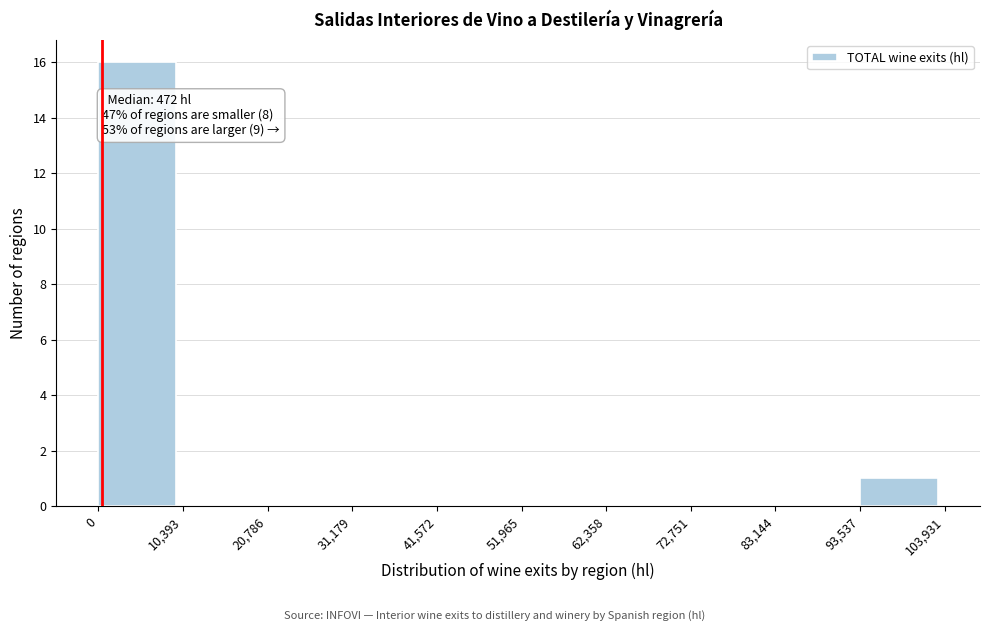

Over which range of the x-axis is the bar tallest?

0 to 10,393